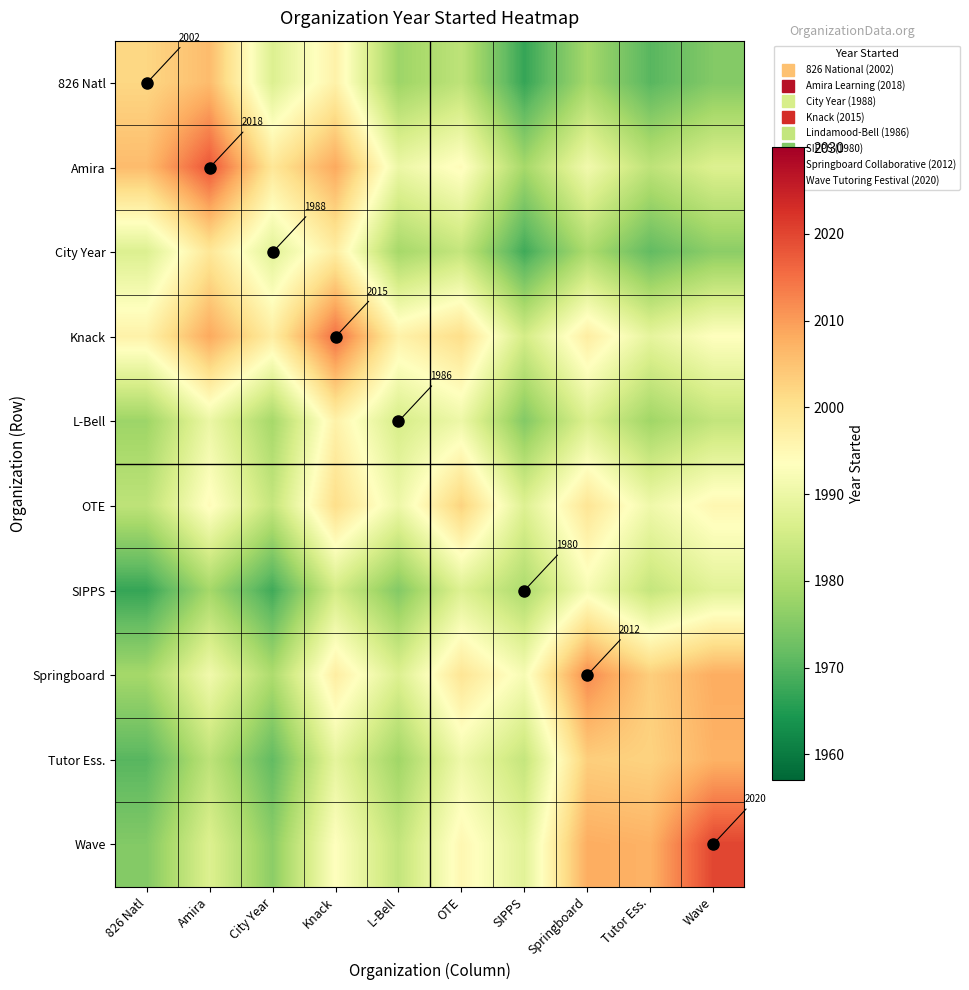

What is the minimum value for SIPPS?

1967.0